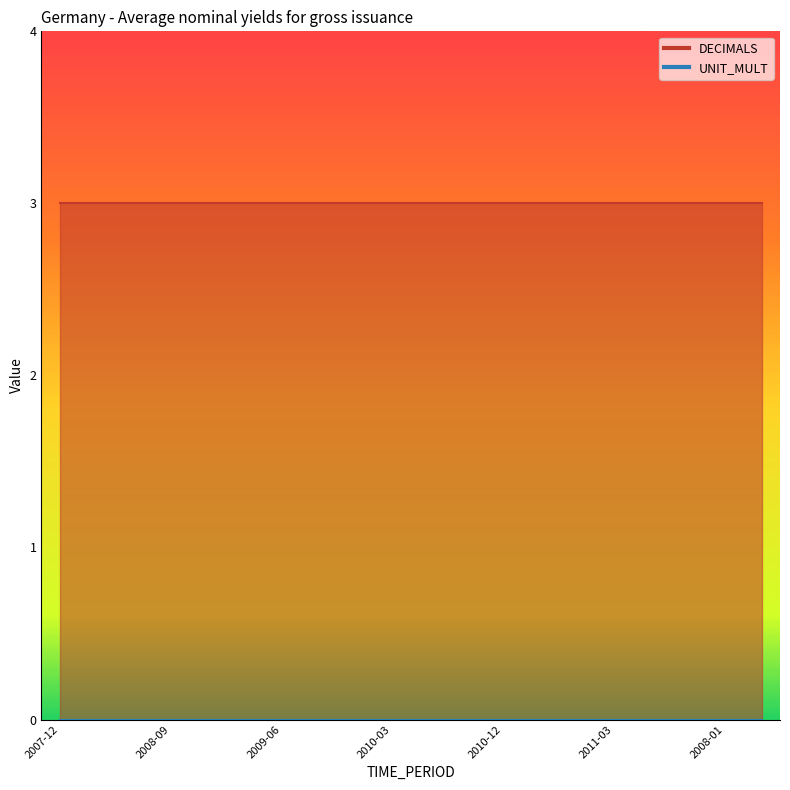

Which label corresponds to the largest value in the chart?

2007-12